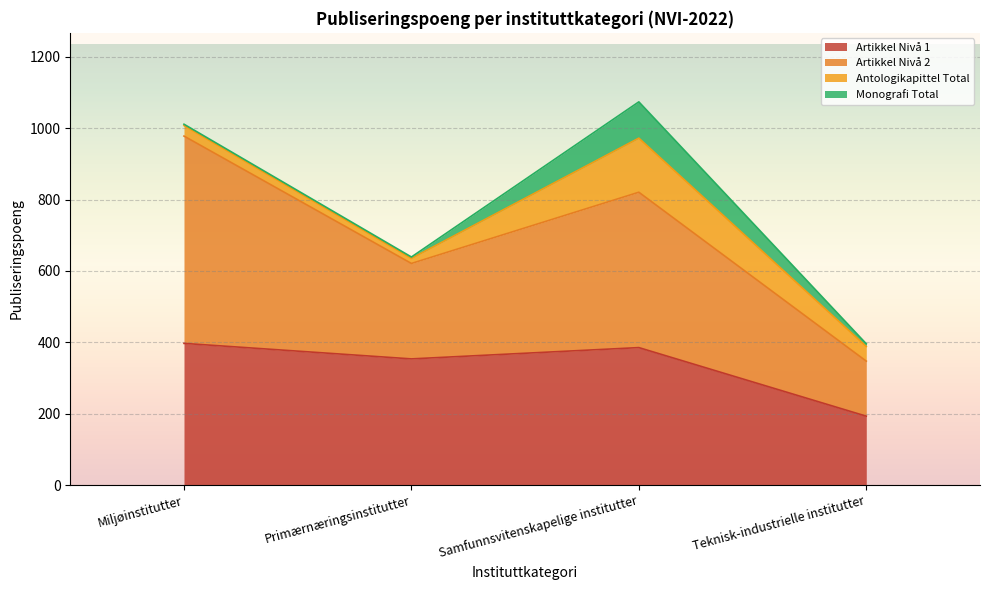

Between Miljøinstitutter and Miljøinstitutter, which is larger?

Miljøinstitutter